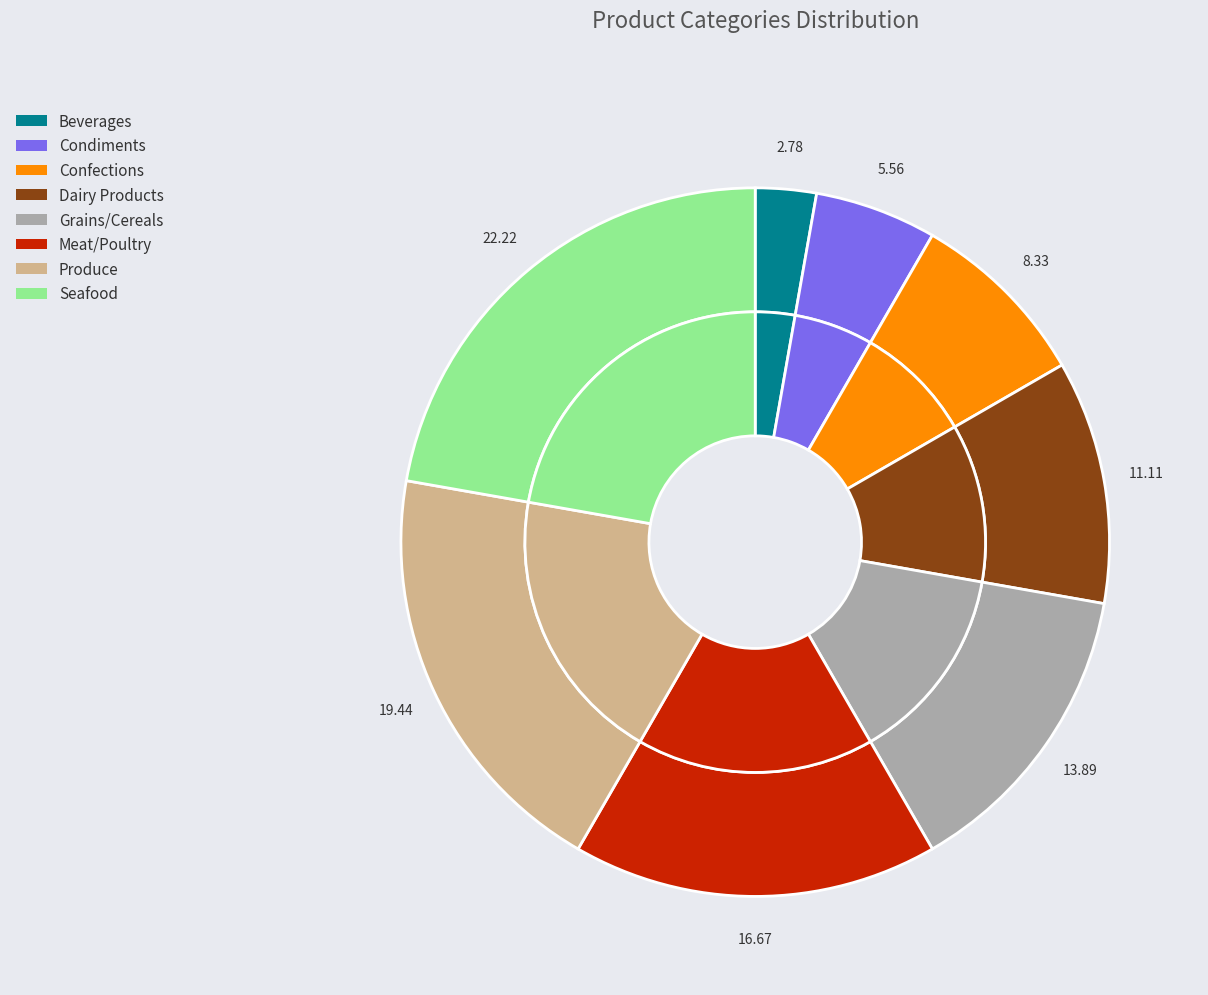

Count the number of slices in the pie.

8